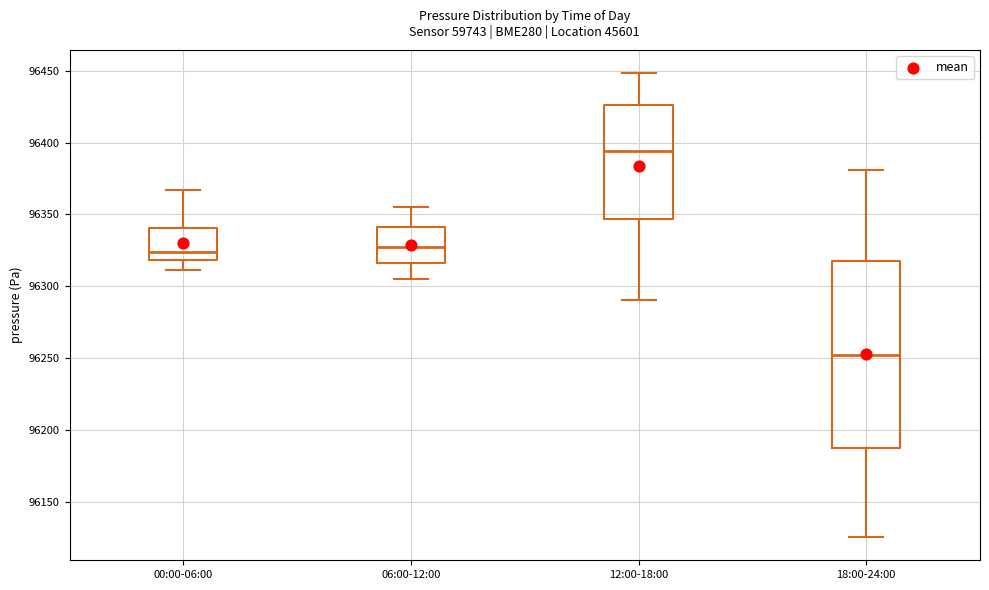

Reading left to right, transcribe this box plot: for each box, give where its median line is, the range the box spans, and where its two whiskers end, as read against the y-axis. The values are not printed on the chart, so give them approximately, as read against the axis.

00:00-06:00: median 96325, box 96320 to 96340, whiskers 96310 to 96365
06:00-12:00: median 96325, box 96315 to 96340, whiskers 96305 to 96355
12:00-18:00: median 96395, box 96345 to 96425, whiskers 96290 to 96450
18:00-24:00: median 96250, box 96185 to 96315, whiskers 96125 to 96380